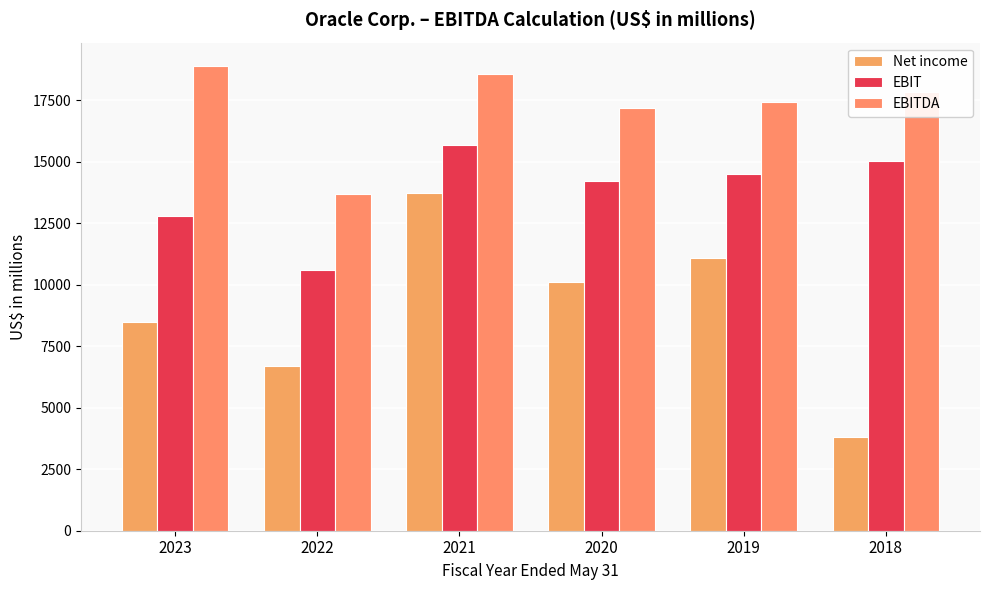

Where does the EBITDA series first go above 17836?

2023